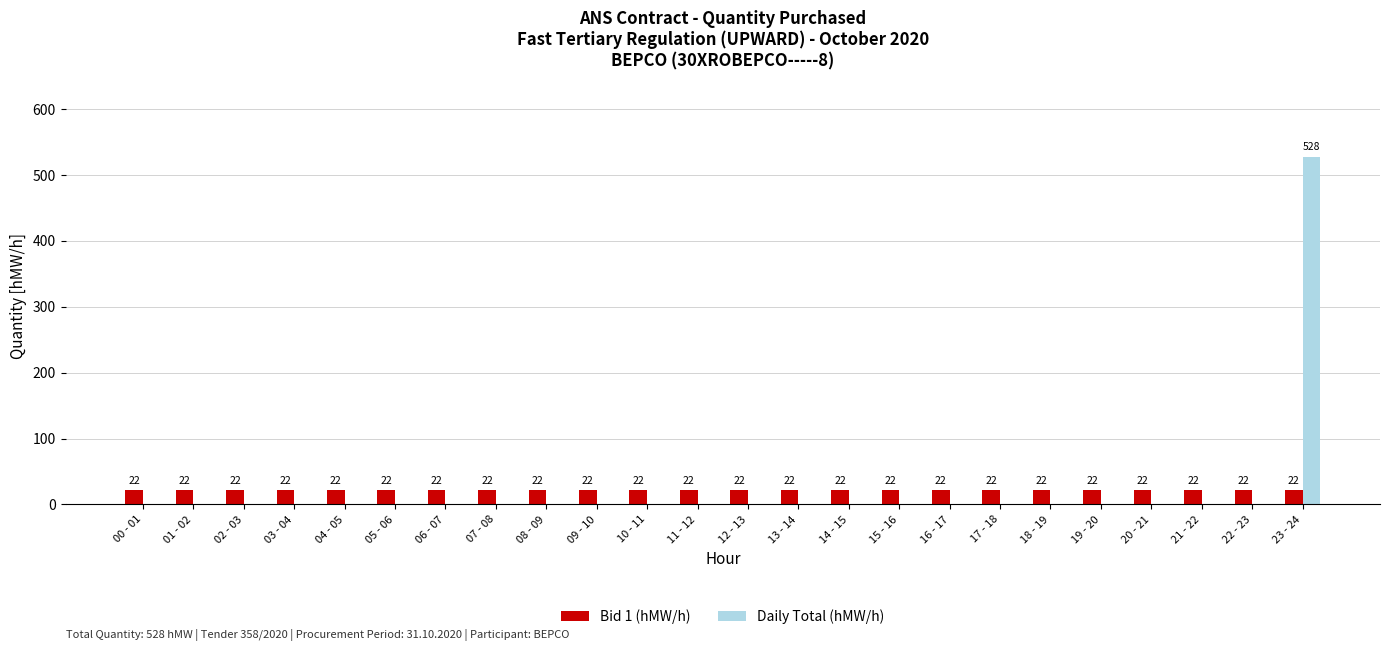

What is the spread (max minus min) of values at 02 - 03?

22